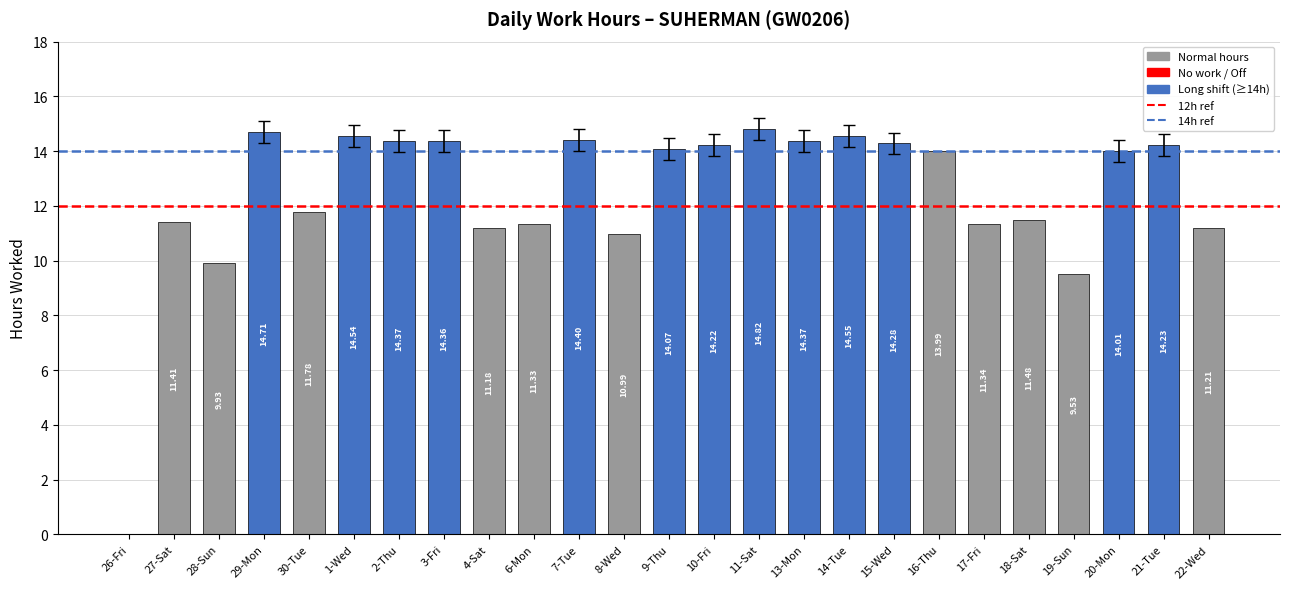

What is the sum of the values at 13-Mon and 14-Tue?

28.9